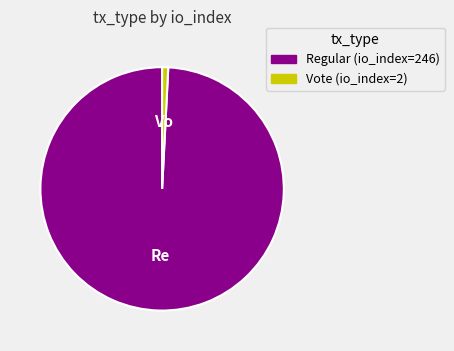

Which slice represents more than half of the pie?

Regular (io_index=246)